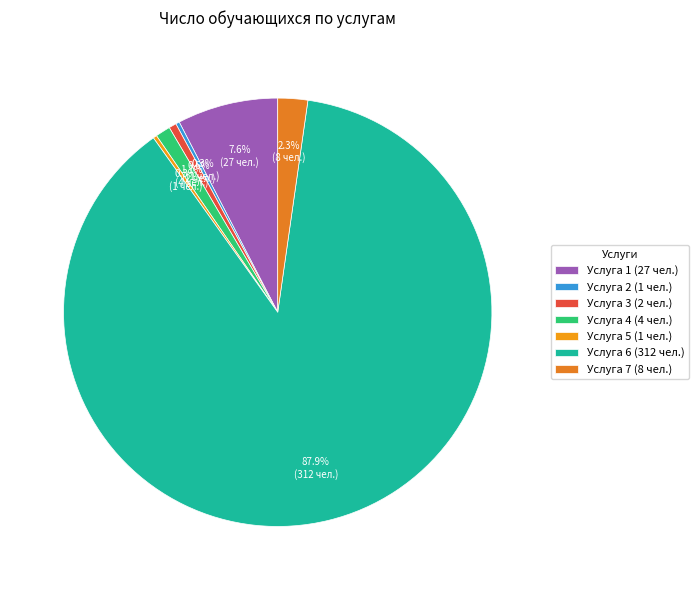

To the nearest percent, what is the difference between the Услуга 4 and Услуга 1 slice percentages?

6%